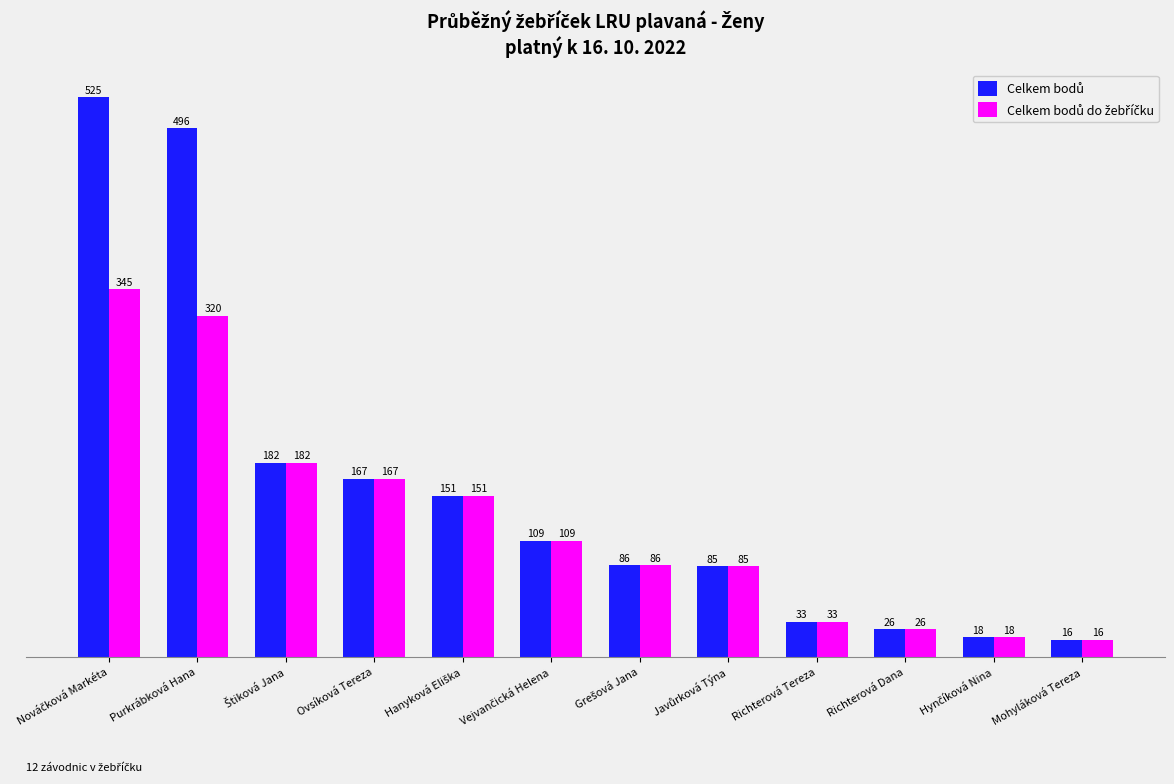

At how many categories does at least one series exceed 21?

10